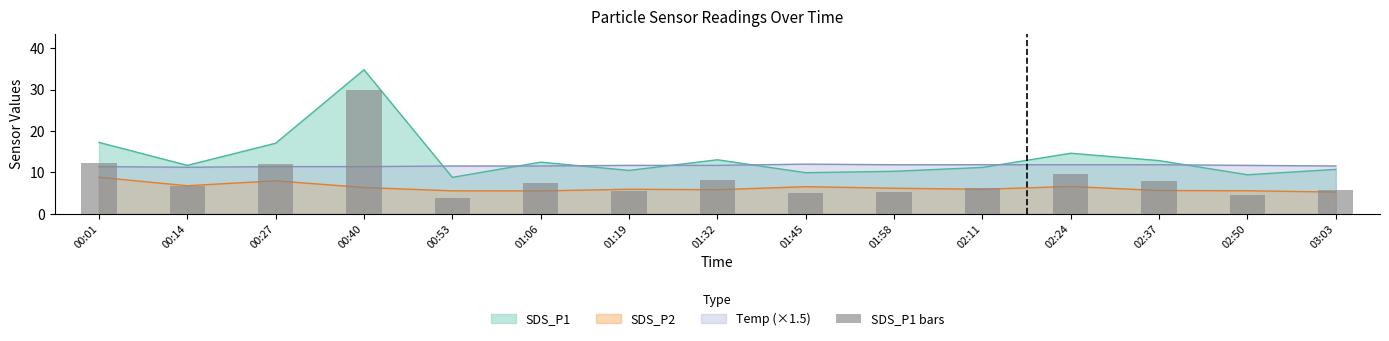

How many values exceed 6?

9